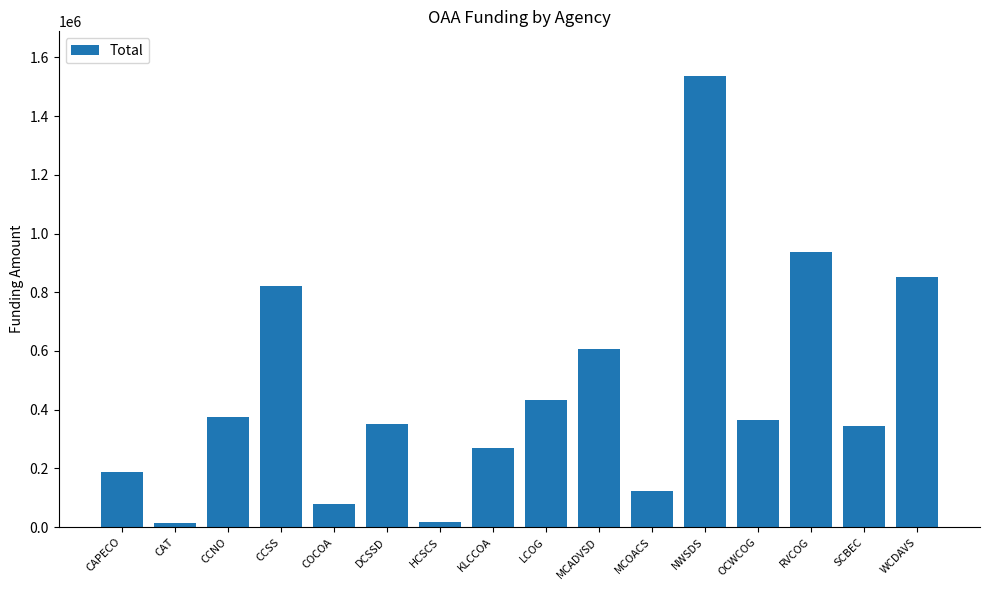

What is the label of the 1st bar from the right?

WCDAVS